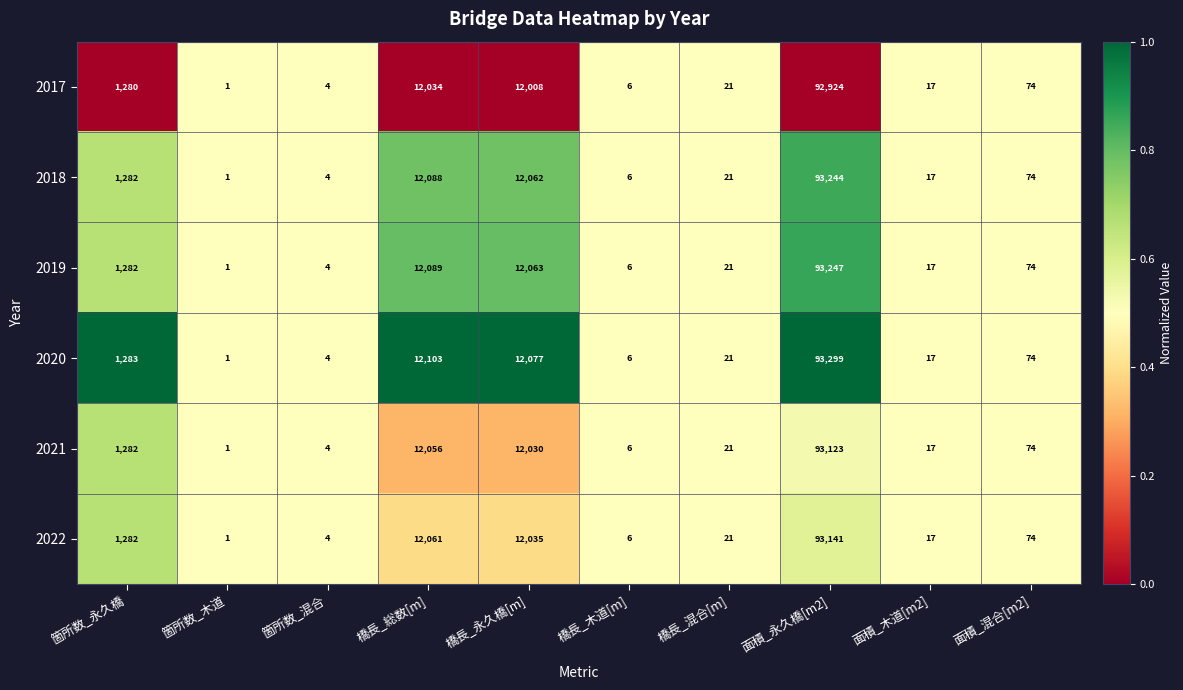

At which category is the sum across all series the highest?

面積_永久橋[m2]